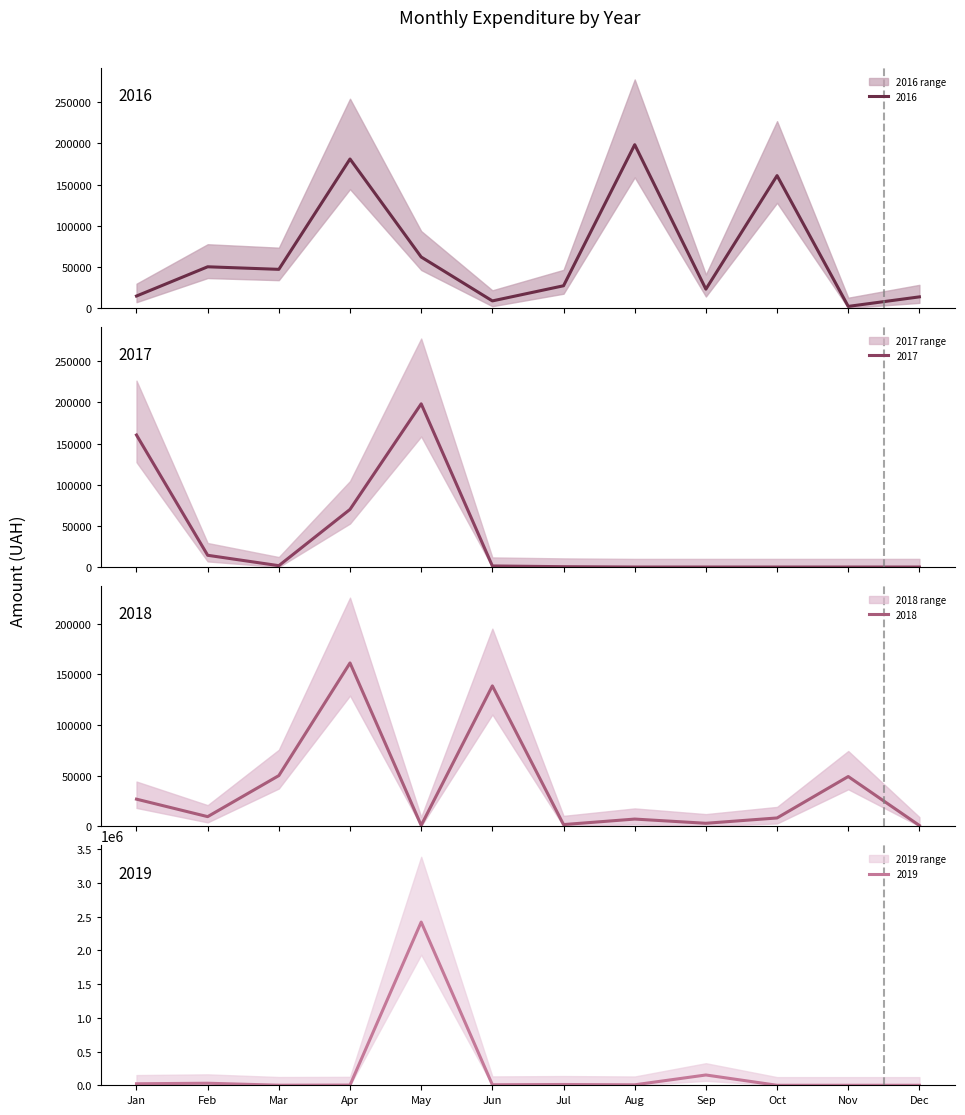

How many values in the 2018 series exceed 9400?

5